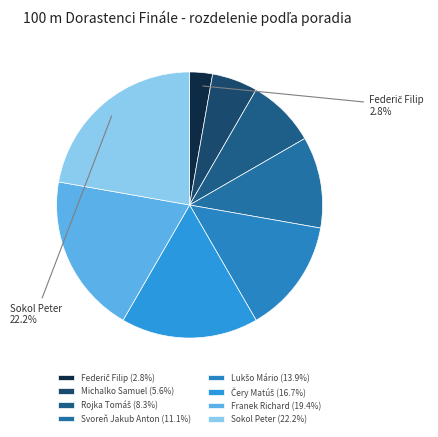

What portion of the pie excludes Franek Richard?

80.6%